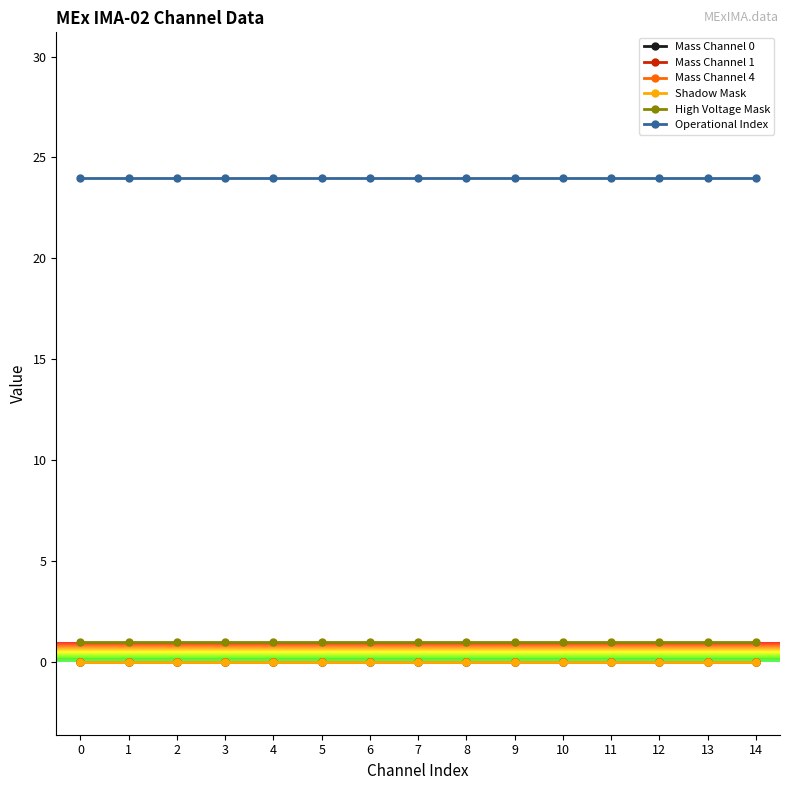

The High Voltage Mask series shows 1 at 6. True or false?

True